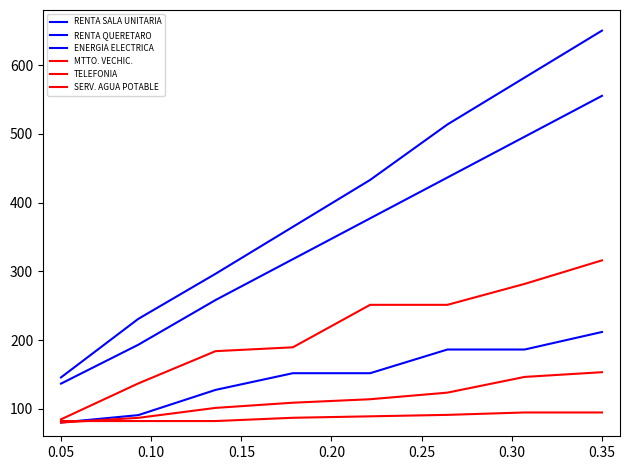

Reading left to right, what are all the values shown in this chart?

RENTA SALA UNITARIA: 136.6	193.1	258.2	317.6	377.0	436.4	495.7	555.1
RENTA QUERETARO: 145.6	230.7	296.4	364.6	432.8	513.5	581.8	650.0
ENERGIA ELECTRICA: 80.0	90.8	127.5	151.7	151.7	186.2	186.2	211.7
MTTO. VECHIC.: 84.6	136.9	183.8	189.4	251.2	251.2	281.6	315.9
TELEFONIA: 80.0	86.8	101.3	108.8	113.9	123.5	146.3	153.2
SERV. AGUA POTABLE: 82.1	82.1	82.1	86.9	89.0	91.1	94.6	94.6